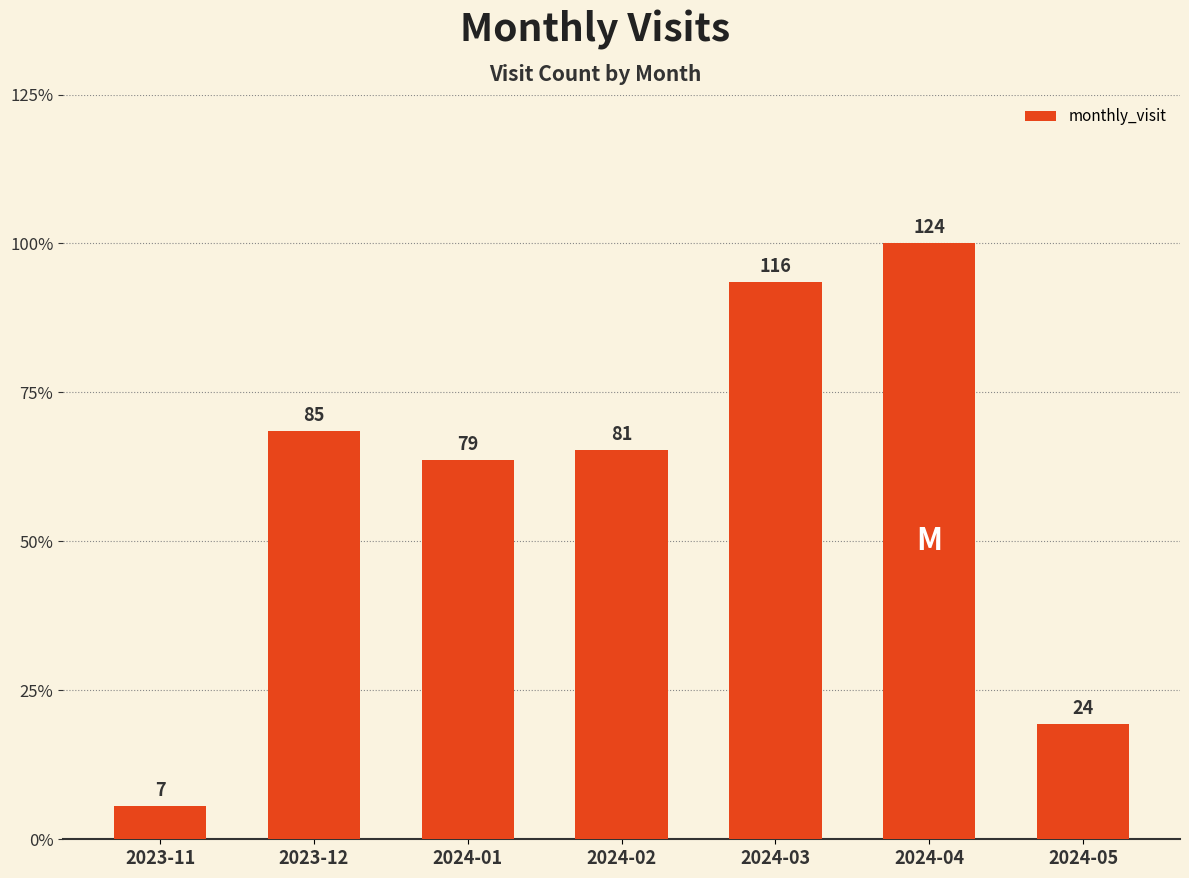

What is the difference between the maximum and minimum values?

117